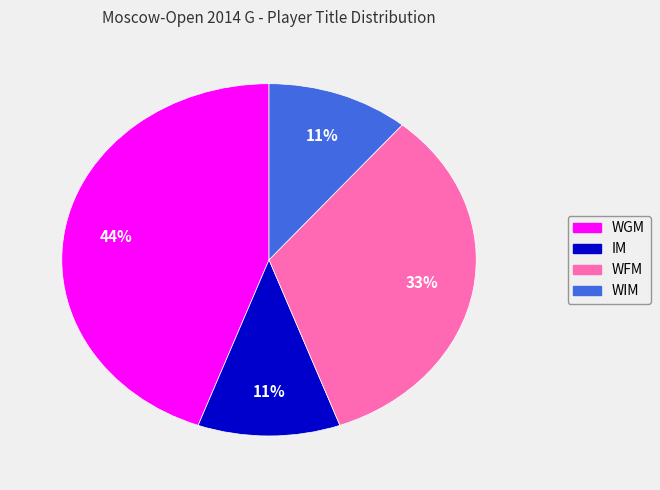

Does WFM account for over 50% of the chart?

No